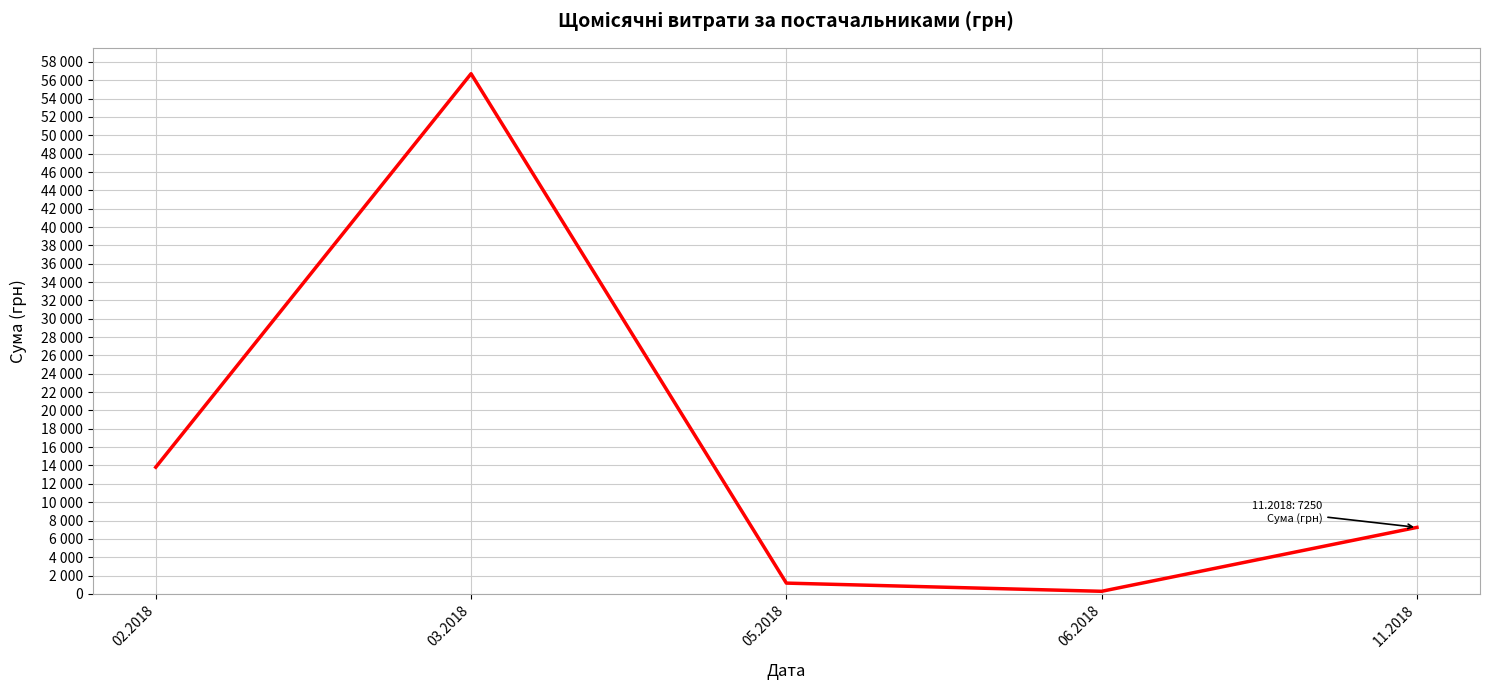

Does the chart display data point markers on the line(s)?

No